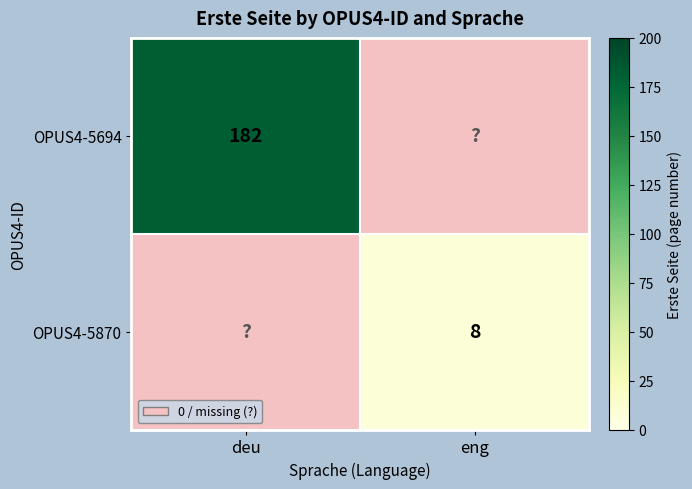

Is the value of OPUS4-5694 at deu greater than the value of OPUS4-5870 at eng?

Yes